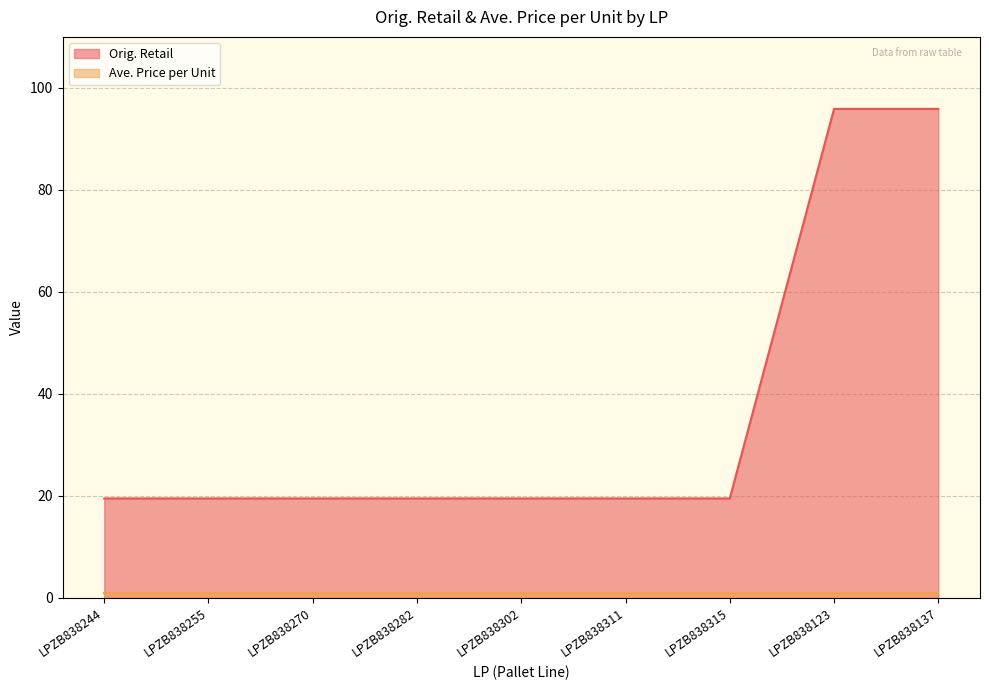

True or false: the data shows 95.9 at LPZB838137.

True